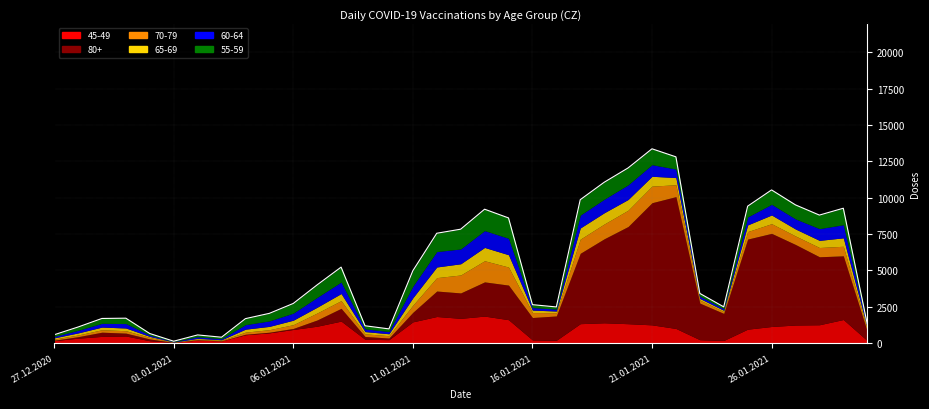

What is the difference between the values at 28 and 19?

6119